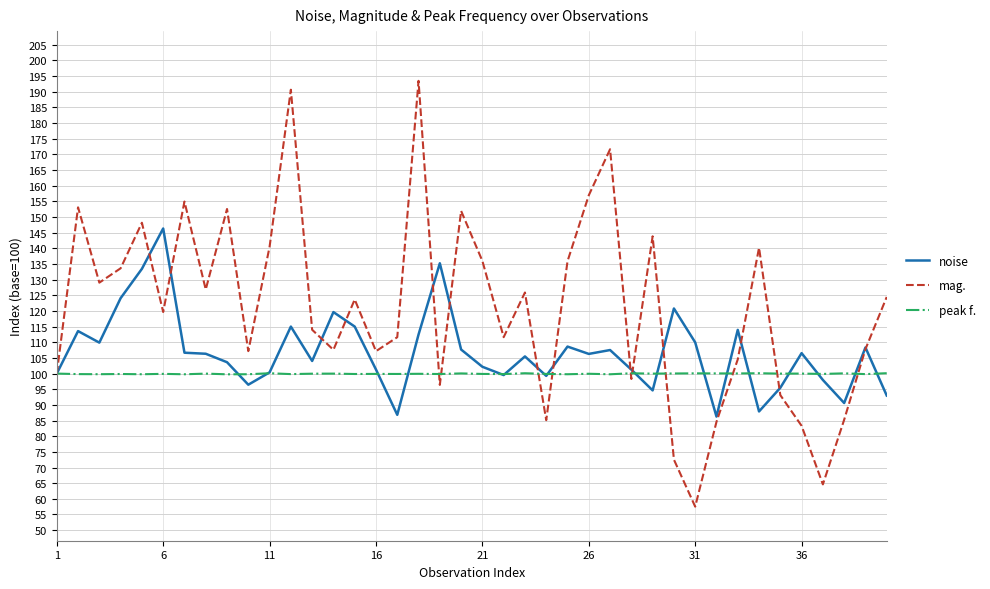

What is the smallest value displayed?

57.5